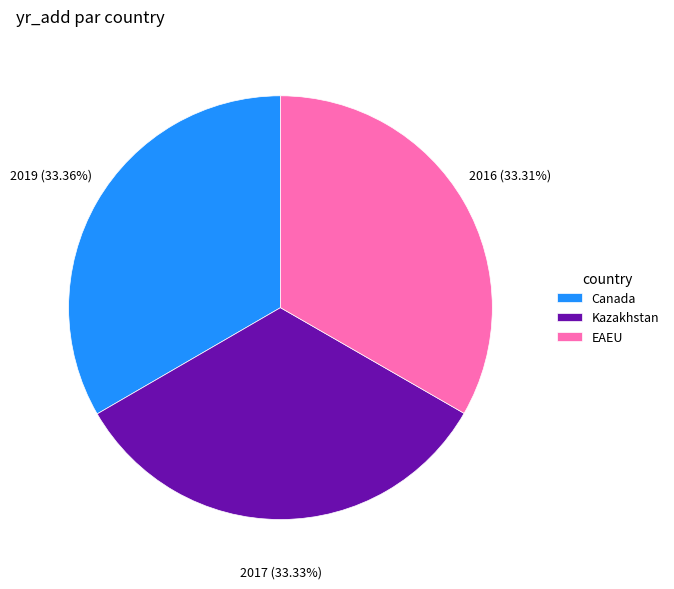

Is there any slice that represents more than half of the pie?

No